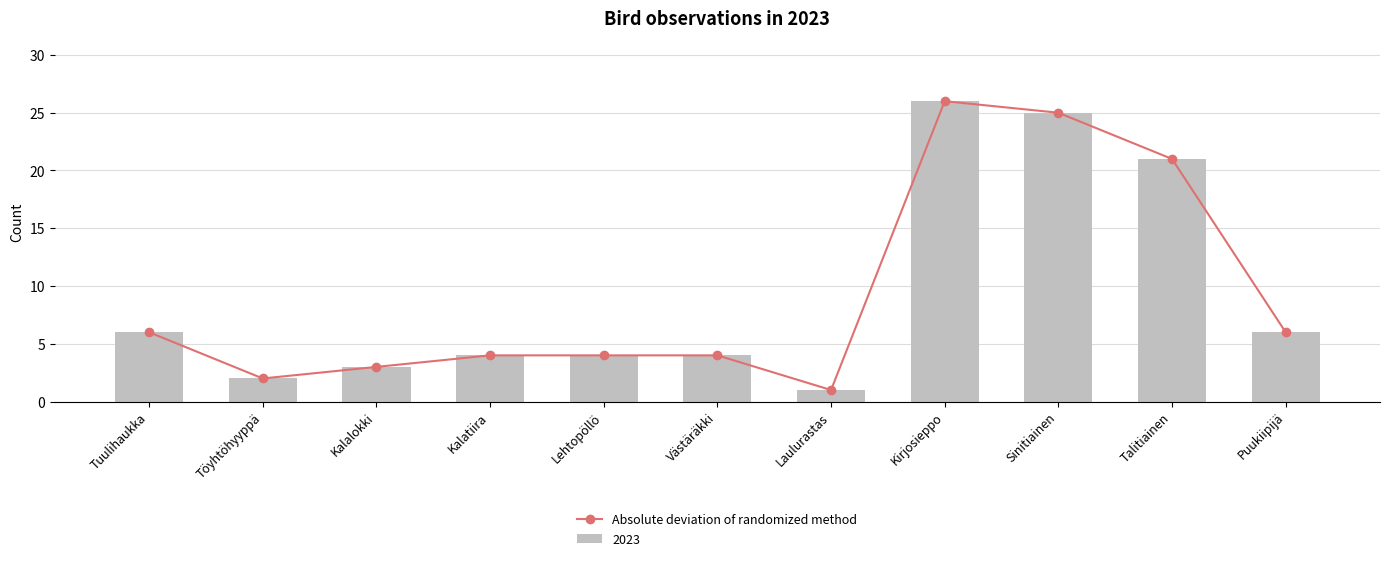

What is the change in value from Västäräkki to Talitiainen?

+17